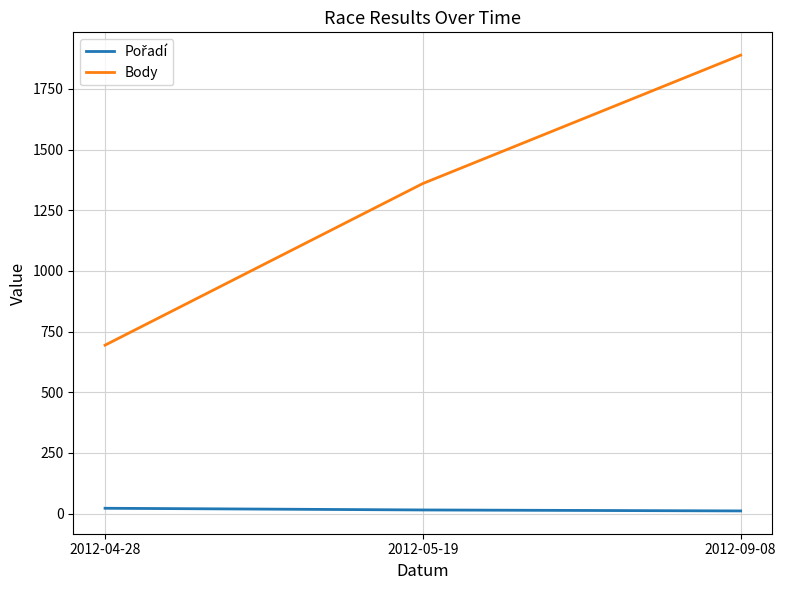

Rank the categories by Body value from lowest to highest.

2012-04-28, 2012-05-19, 2012-09-08